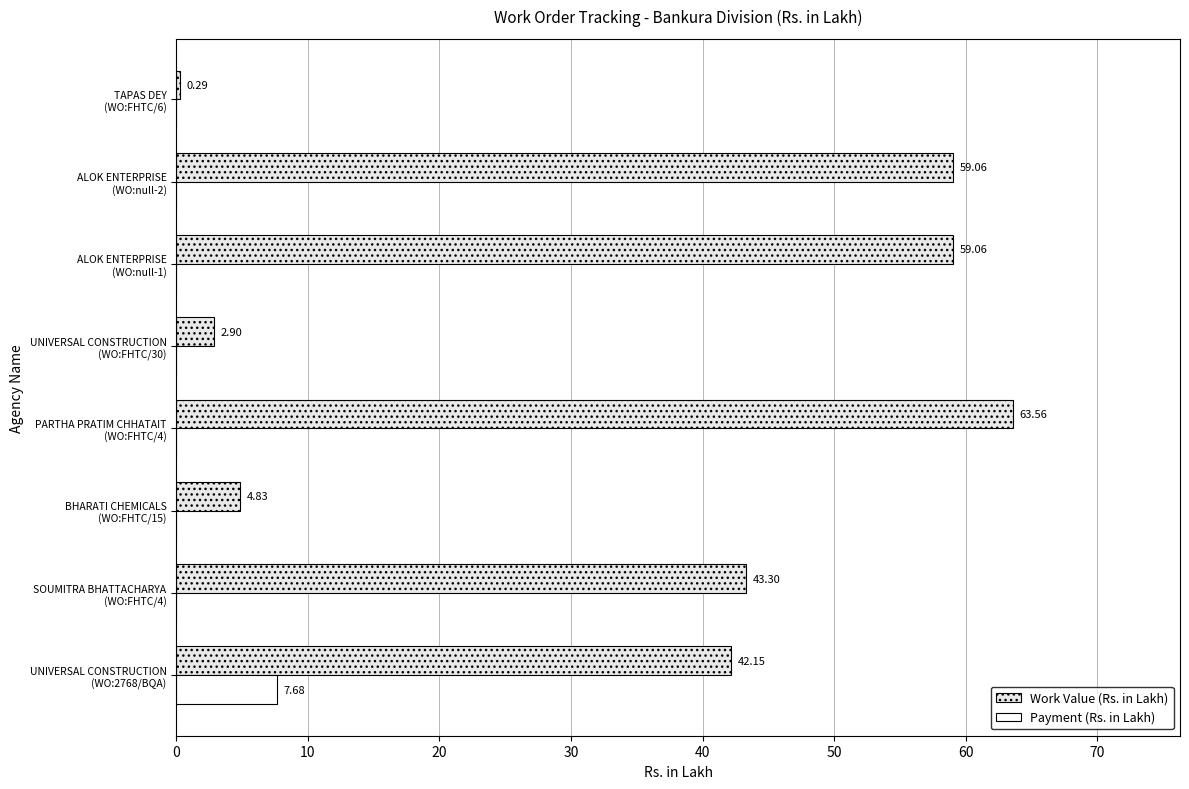

Which series has the largest total across all categories?

Work Value (Rs. in Lakh)